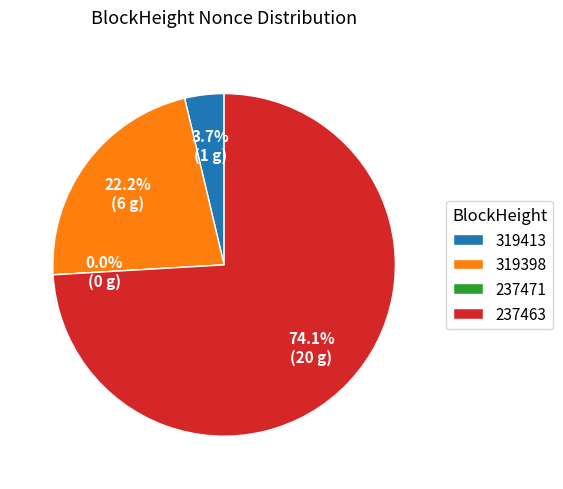

Which has a higher value, 319413 or 237463?

237463